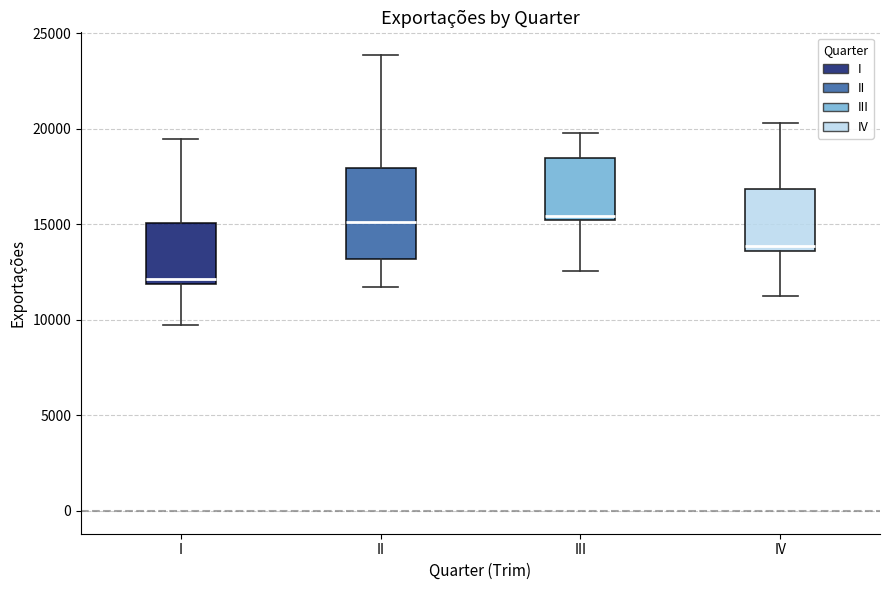

Where is the upper edge of the box for II on the y-axis? The values are not printed on the chart, so give them approximately, as read against the axis.

18000